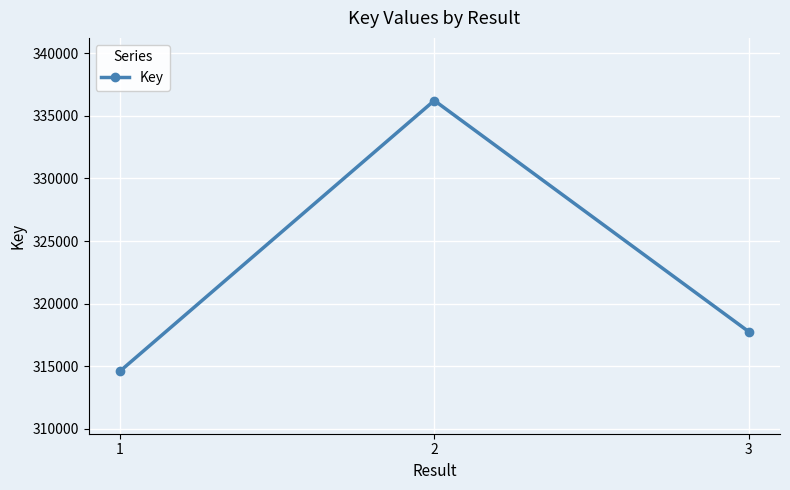

The value at 3 is 317778. True or false?

True